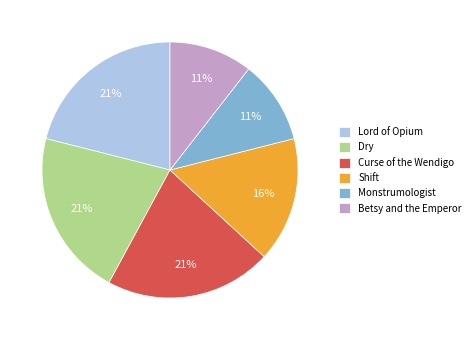

To the nearest percent, what is the average slice percentage?

17%